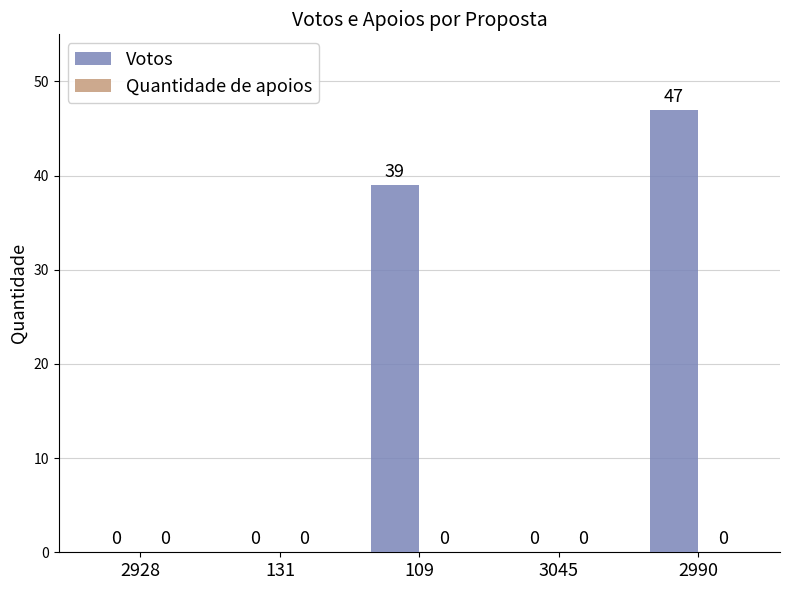

What is the change in value from 3045 to 2990?

+47